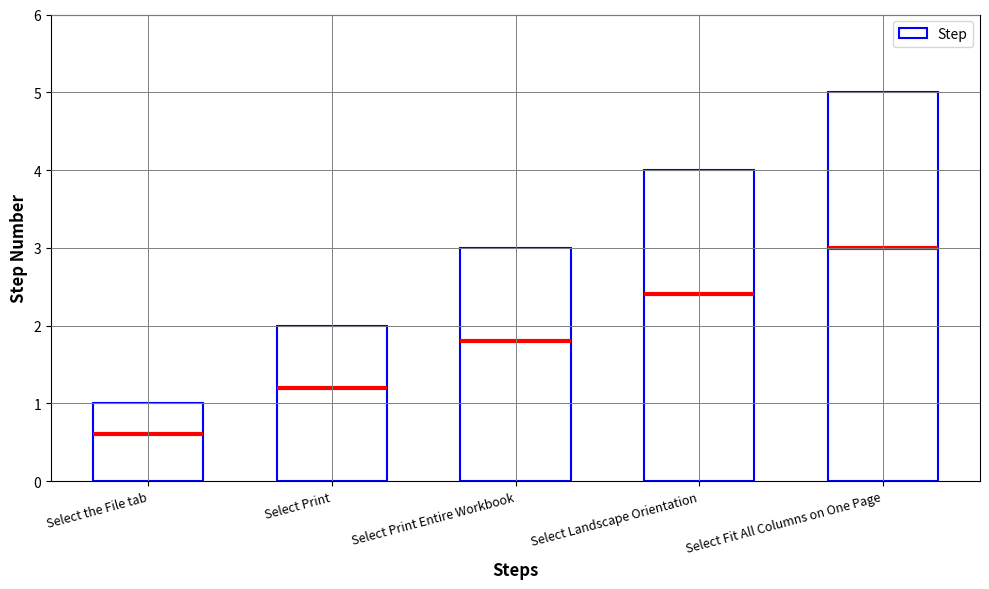

Are the bars grouped side by side (vs. stacked)?

No